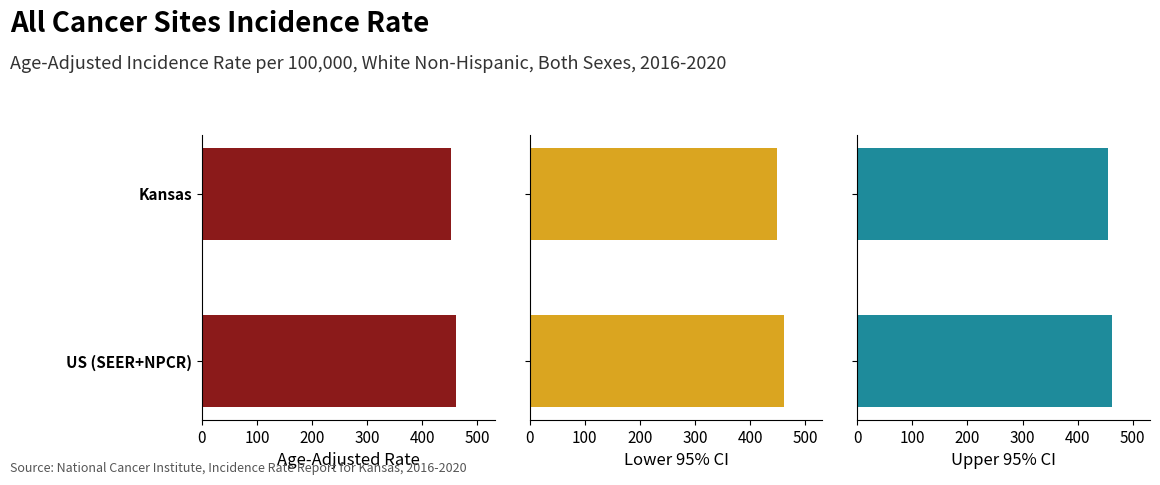

Are the bars horizontal?

Yes